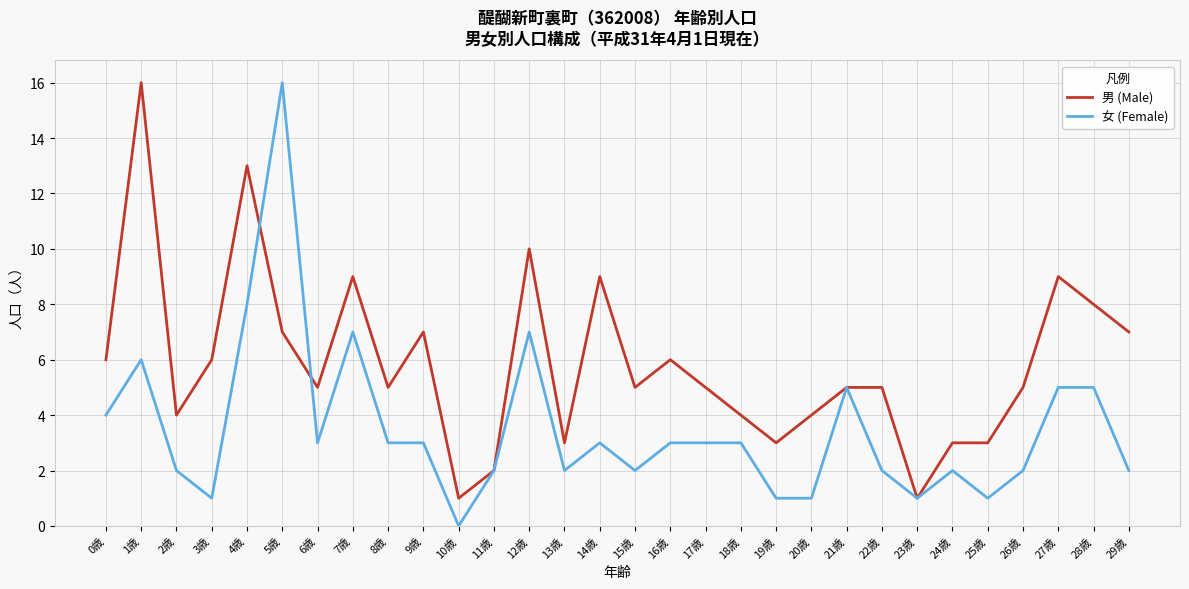

Reading right to left, list all the values displayed in this chart.

男 (Male): 7	8	9	5	3	3	1	5	5	4	3	4	5	6	5	9	3	10	2	1	7	5	9	5	7	13	6	4	16	6
女 (Female): 2	5	5	2	1	2	1	2	5	1	1	3	3	3	2	3	2	7	2	0	3	3	7	3	16	8	1	2	6	4